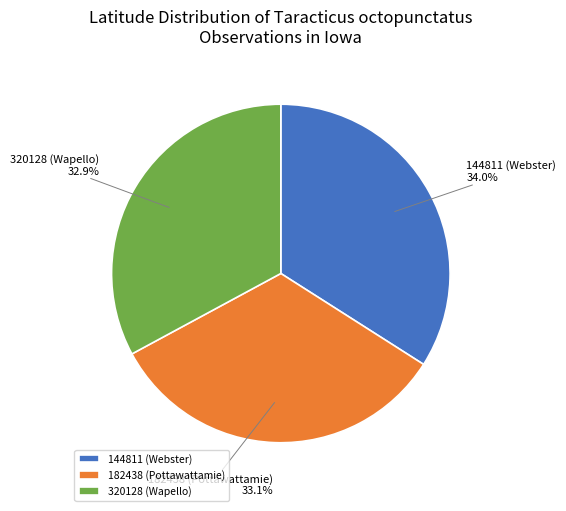

What is the largest slice in the pie chart?

144811 (Webster)